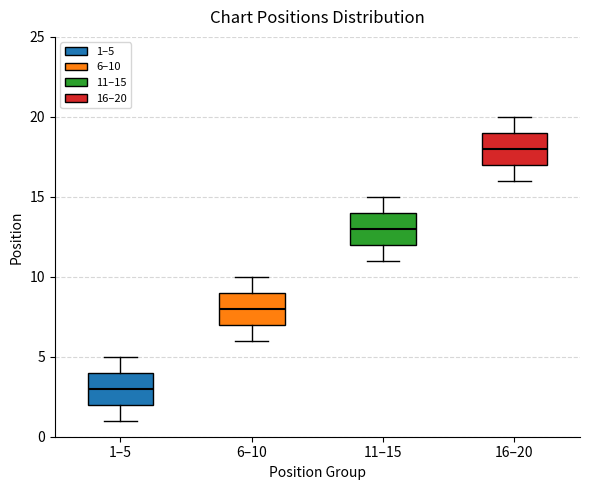

Which box has the lowest median line?

1–5